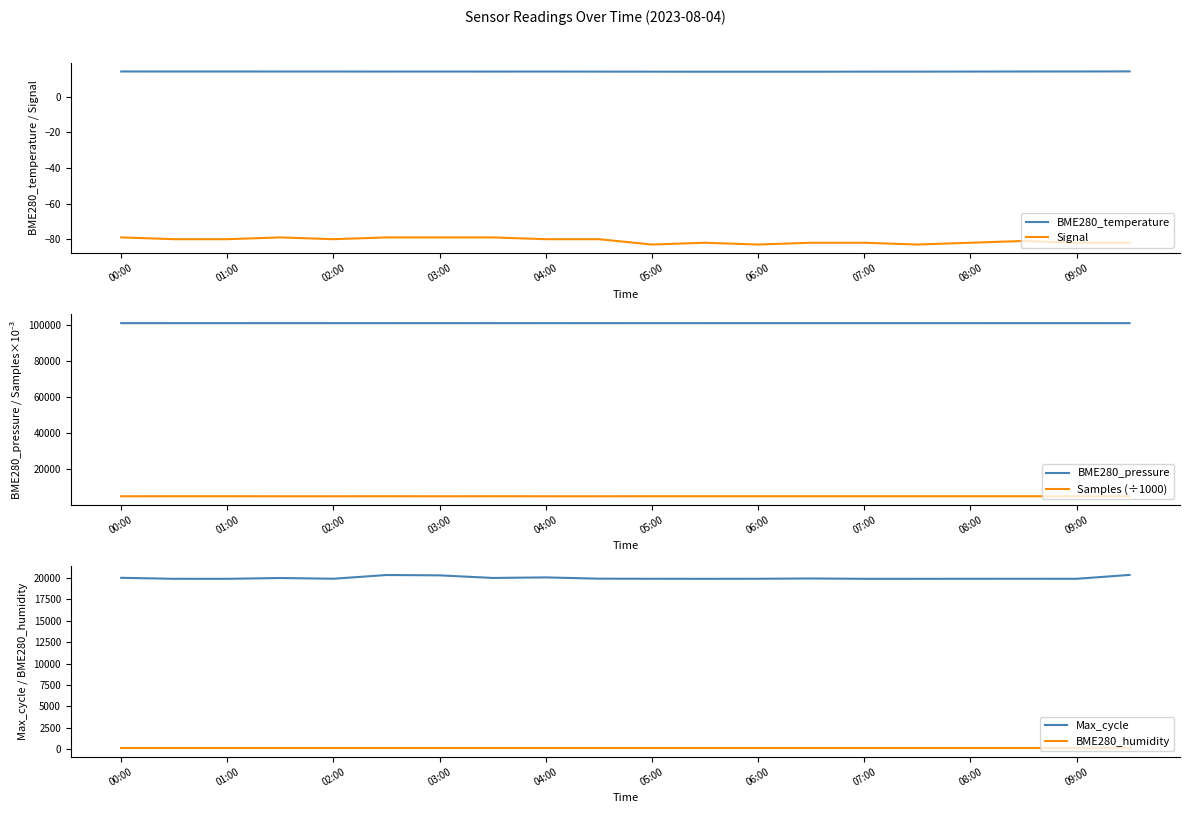

True or false: Max_cycle has a value of 12910 at 01:00.

False